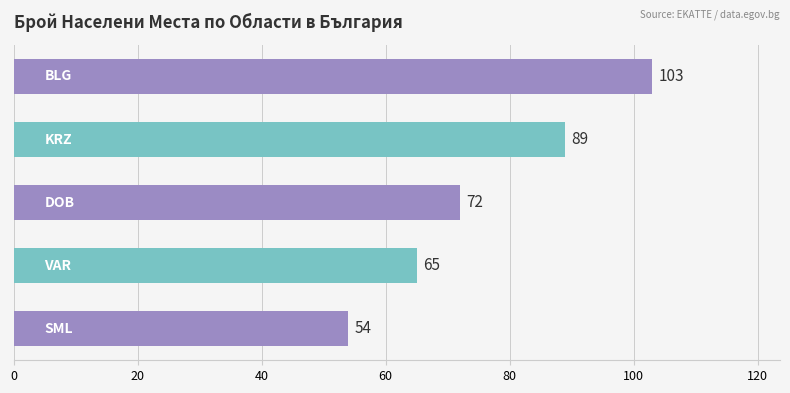

What is the minimum value shown in the chart?

54